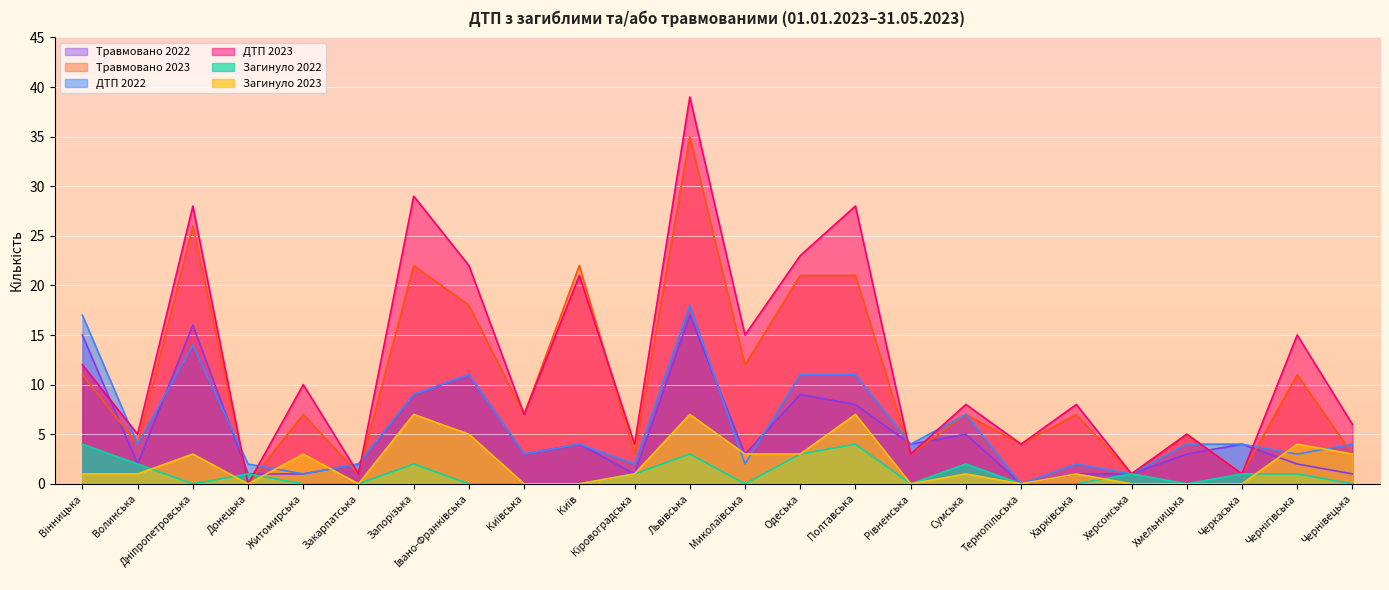

How many Загинуло 2022 values are between 0 and 2?

20